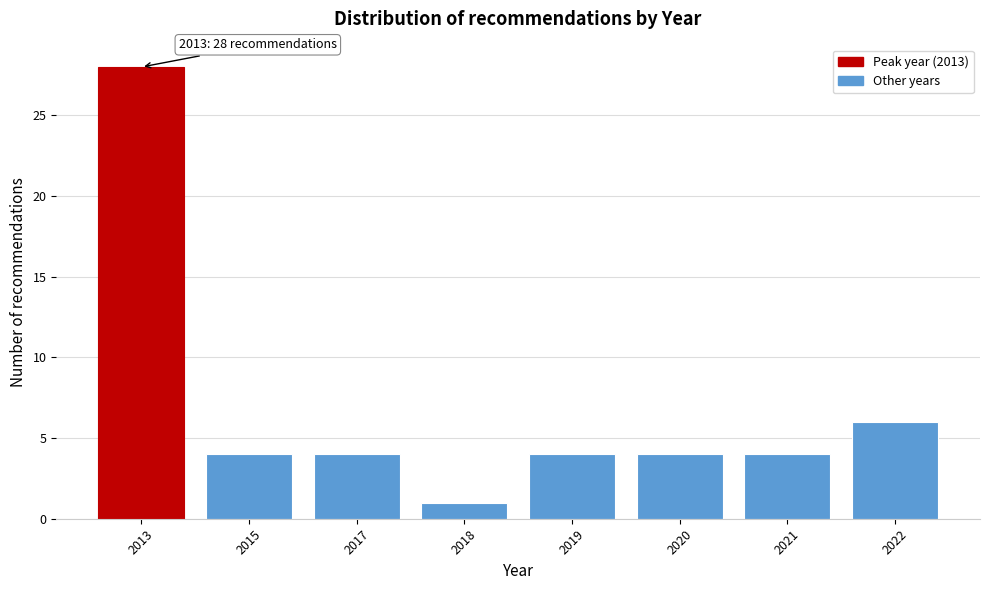

Reading right to left, transcribe all the data shown in this chart.

6	4	4	4	1	4	4	28